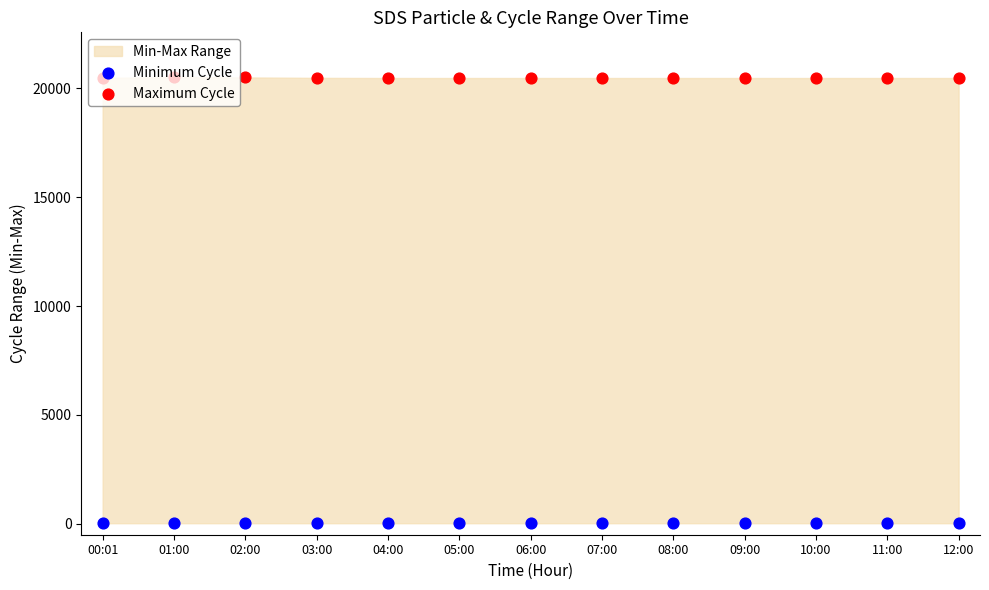

Is the value of Minimum Cycle at 08:00 greater than the value of Maximum Cycle at 12:00?

No